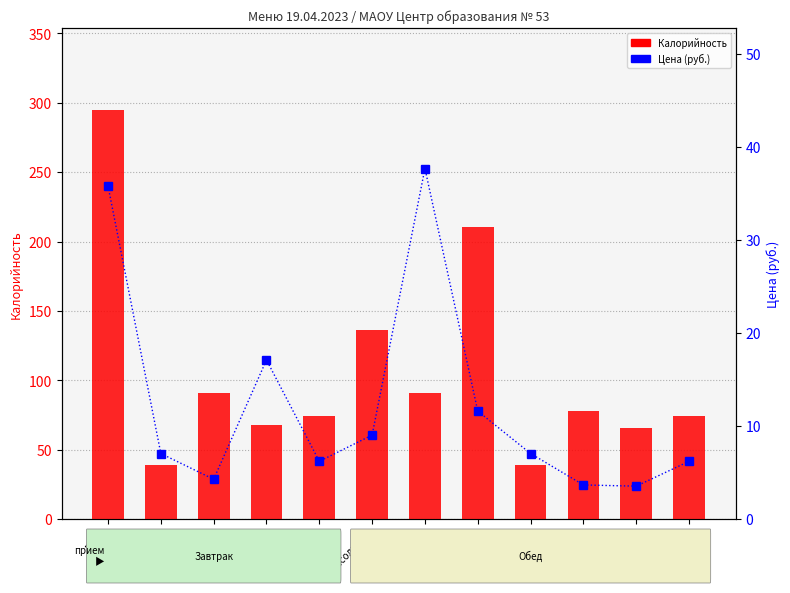

Reading right to left, transcribe all the data shown in this chart.

Калорийность: 74.5	66.0	78.0	39.0	210.5	91.2	136.0	74.5	68.0	91.0	39.0	294.8
Цена (руб.): 6.2	3.5	3.7	7.1	11.6	37.7	9.0	6.2	17.1	4.3	7.1	35.8